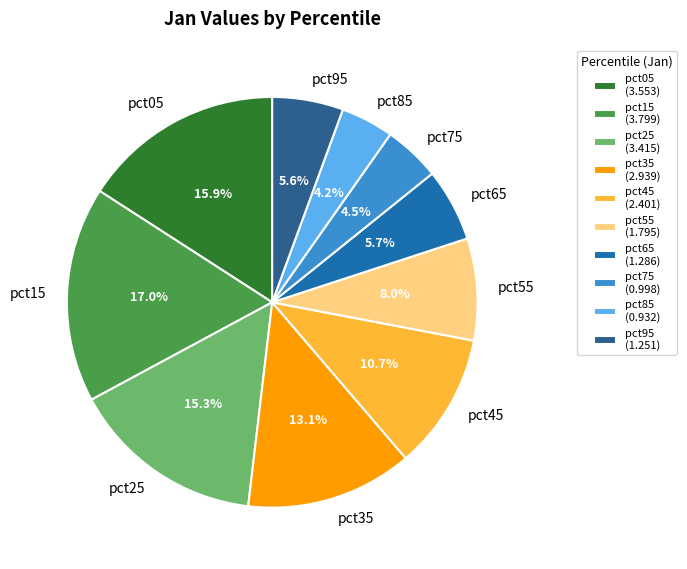

Is there any slice that represents more than half of the pie?

No